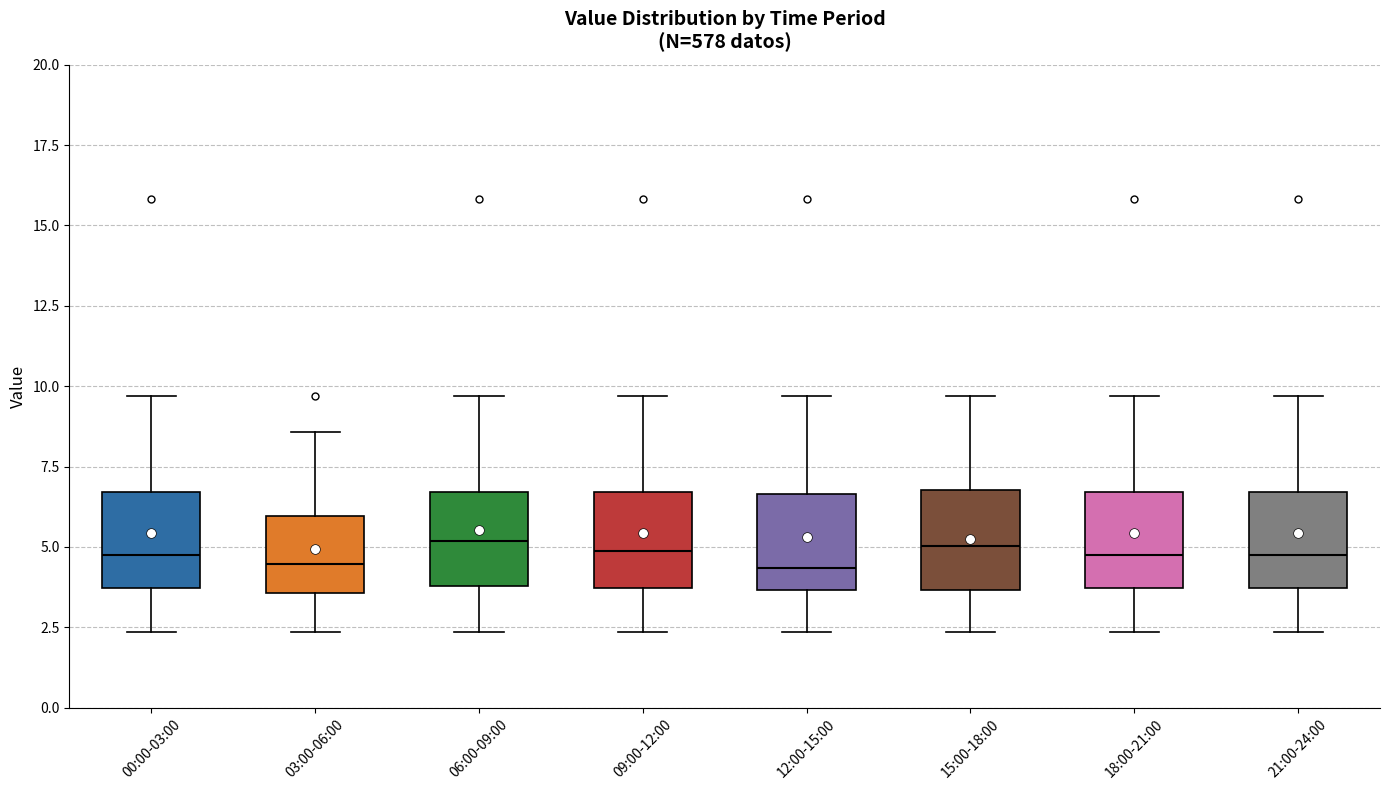

Where does the median line of the box for 18:00-21:00 sit on the y-axis? The values are not printed on the chart, so give them approximately, as read against the axis.

5.0